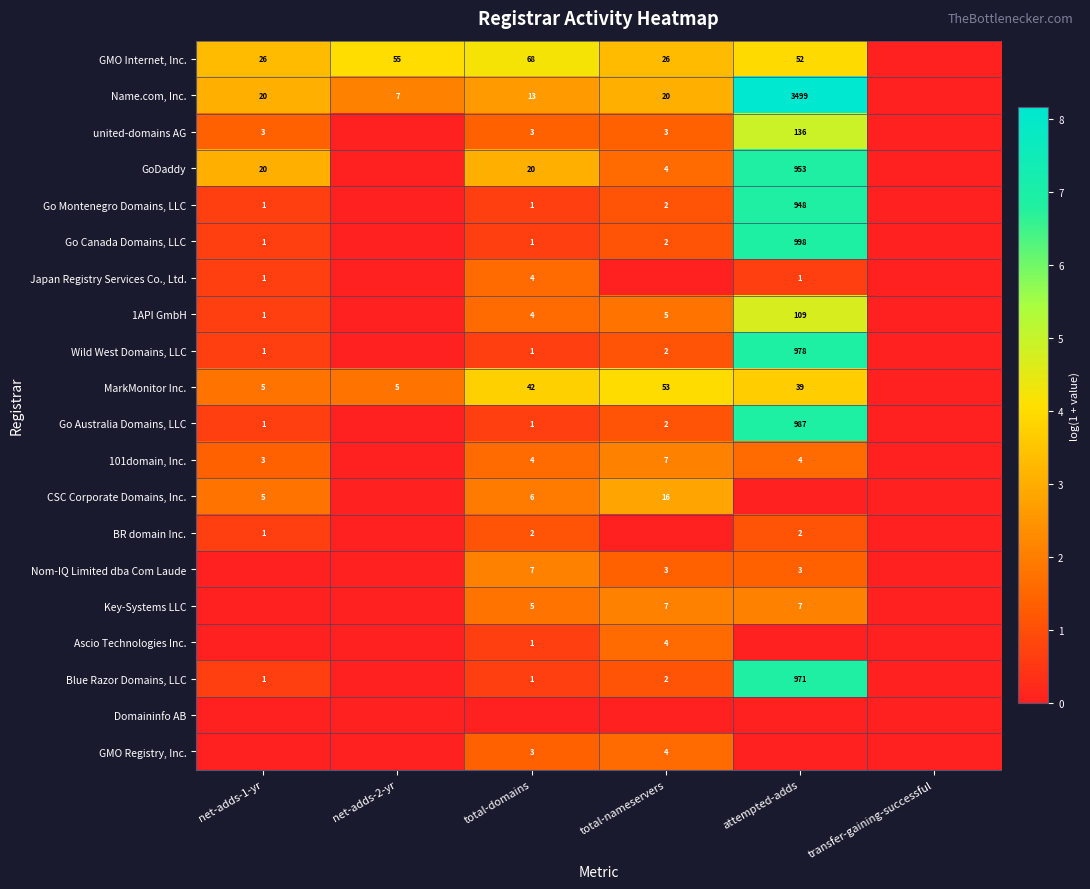

Is it true that united-domains AG equals 56 at attempted-adds?

False